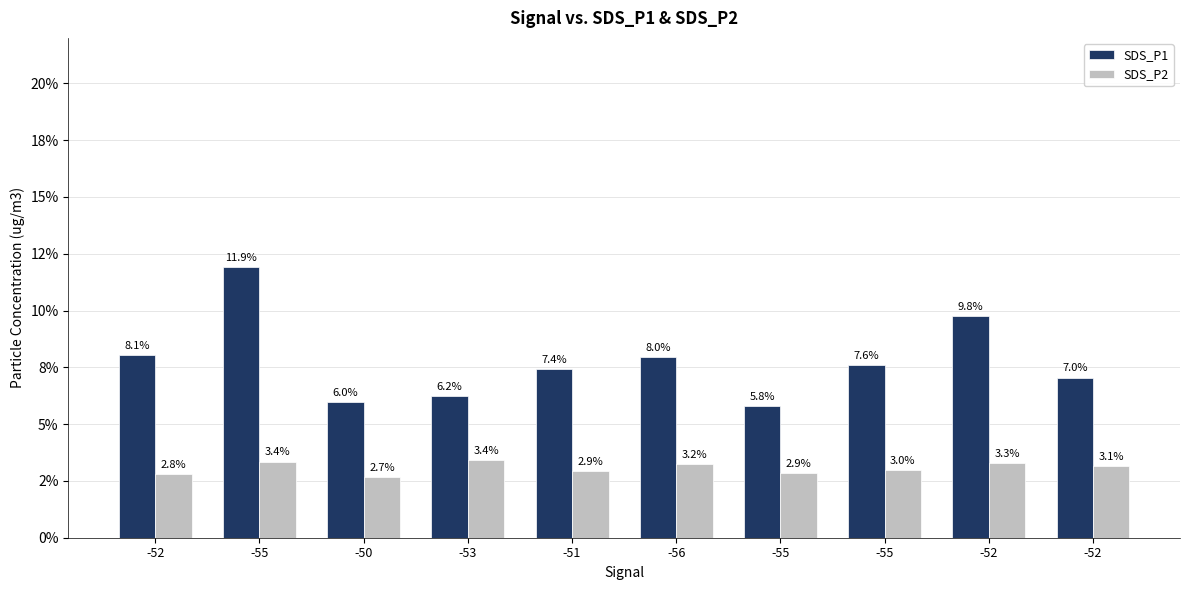

Rank the series at -51 from highest to lowest value.

SDS_P1, SDS_P2